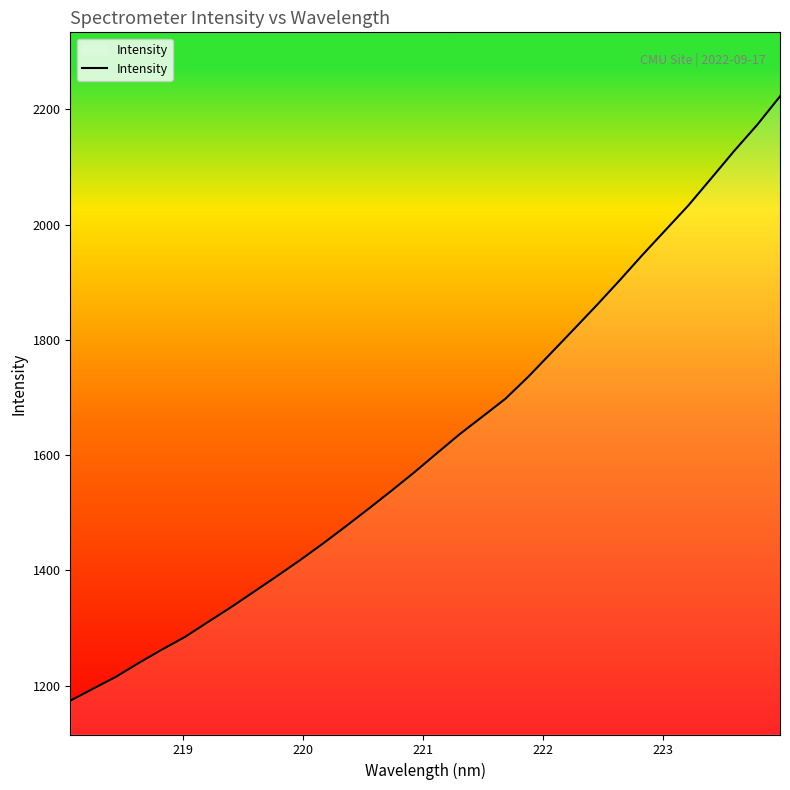

What is the minimum value shown in the chart?

1173.8